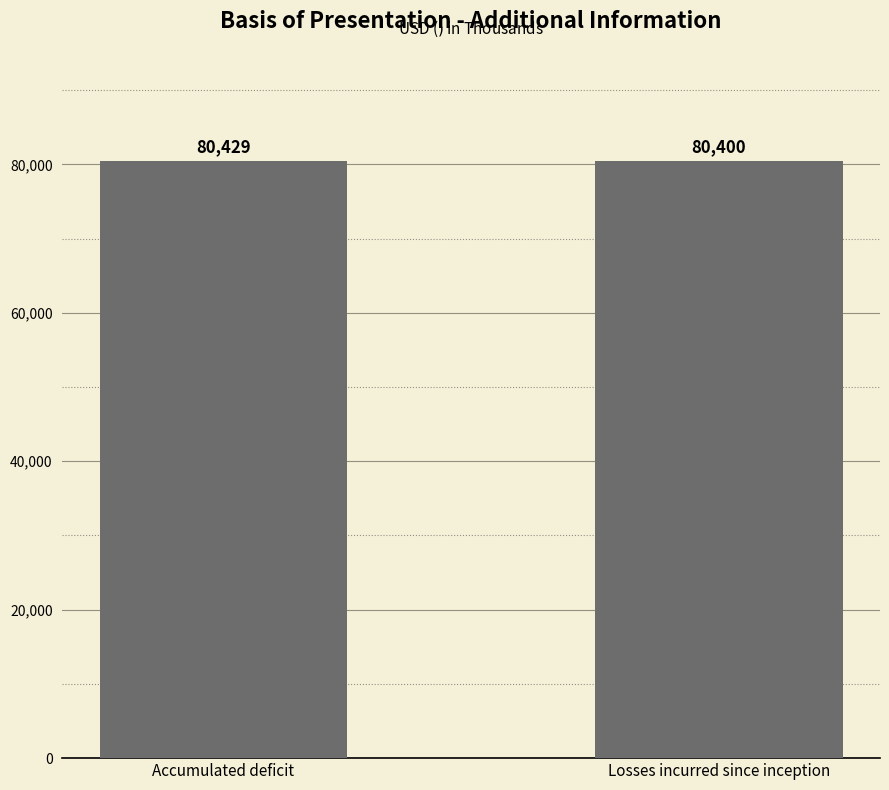

Reading right to left, extract all data points from this chart.

80400	80429